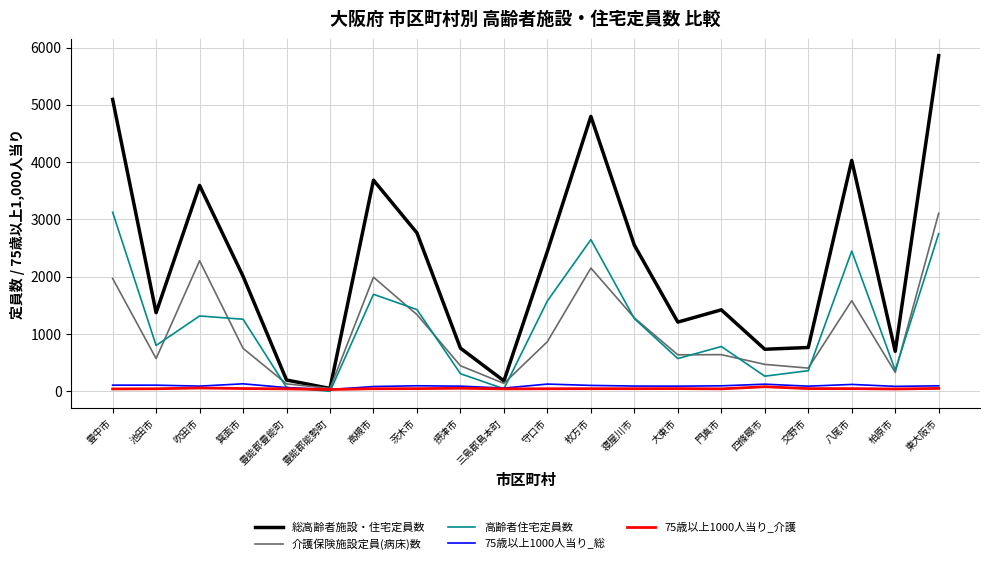

What is the total value across all series at 池田市?

2896.2